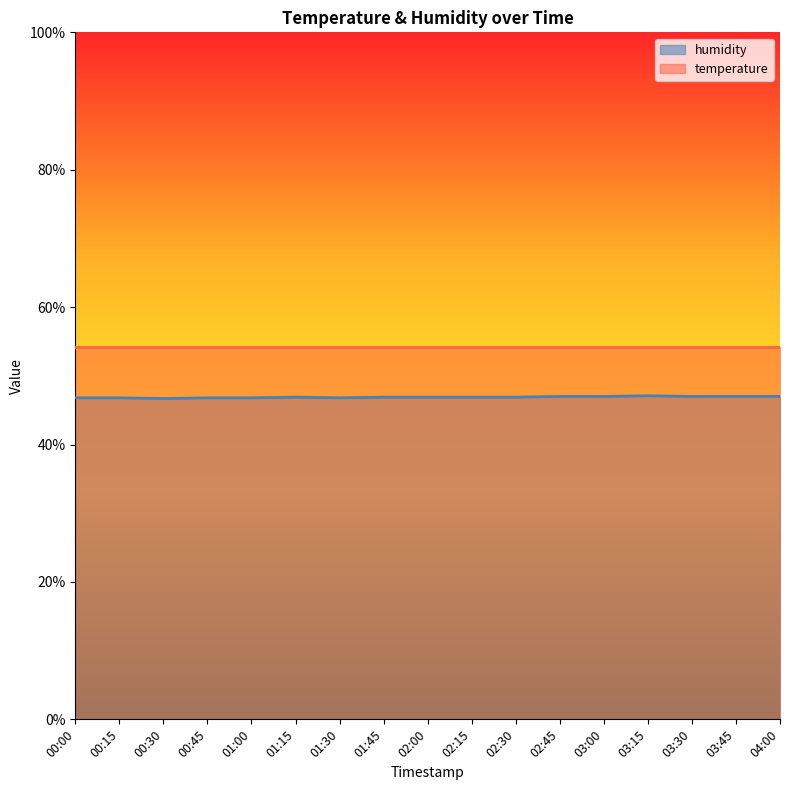

True or false: the data has more than 1 interior local peaks.

True